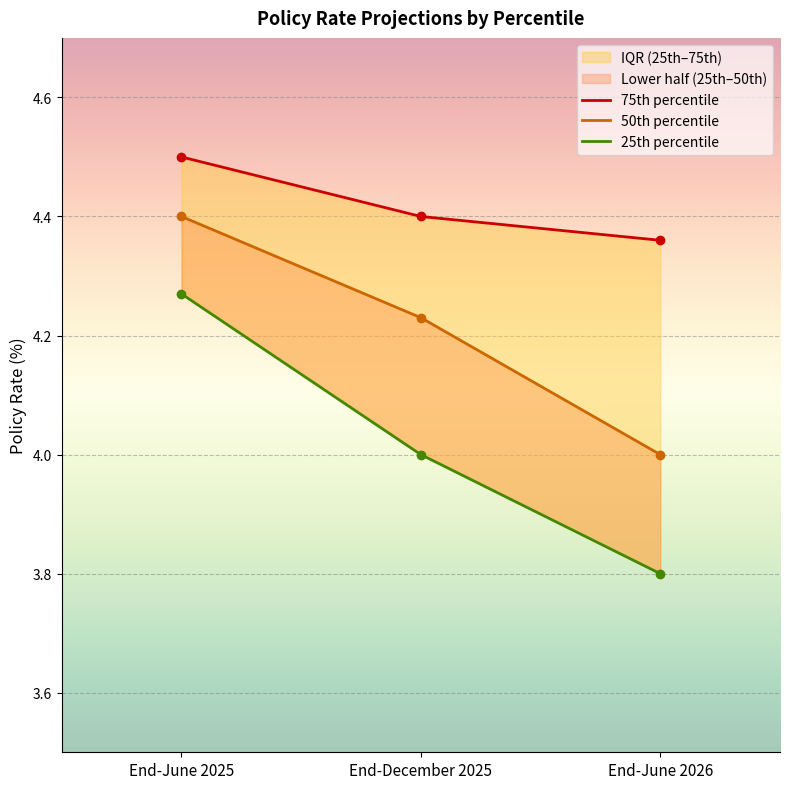

What is the difference between the maximum and minimum values in the 50th percentile series?

0.4